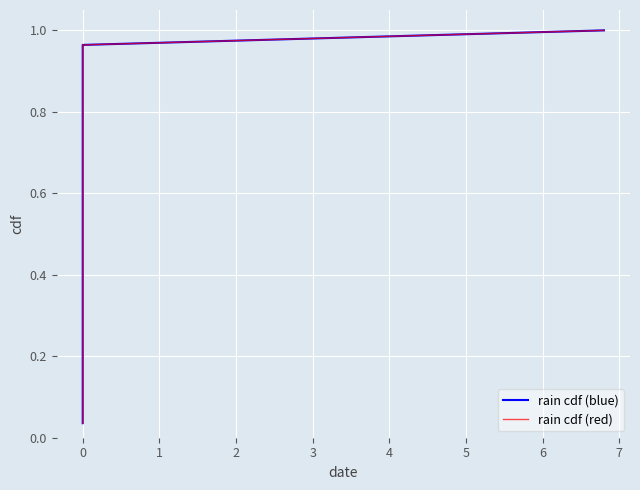

At 0, list the series in order from largest to smallest.

rain cdf (blue), rain cdf (red)